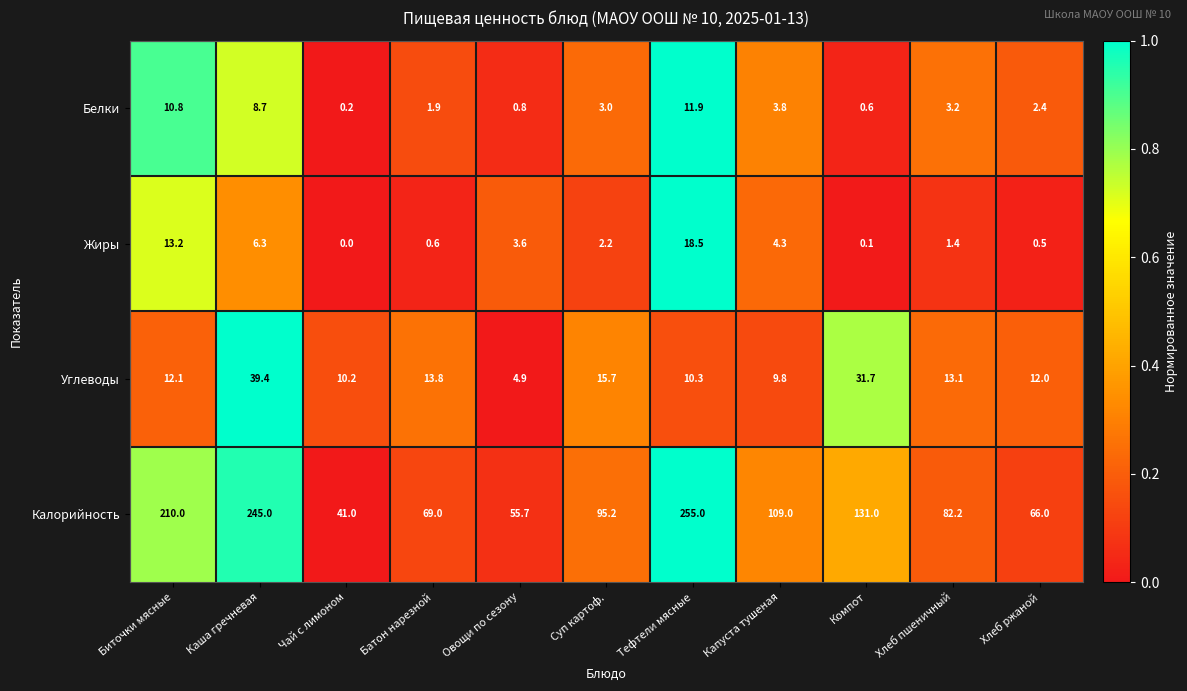

How many series are shown in this chart?

4